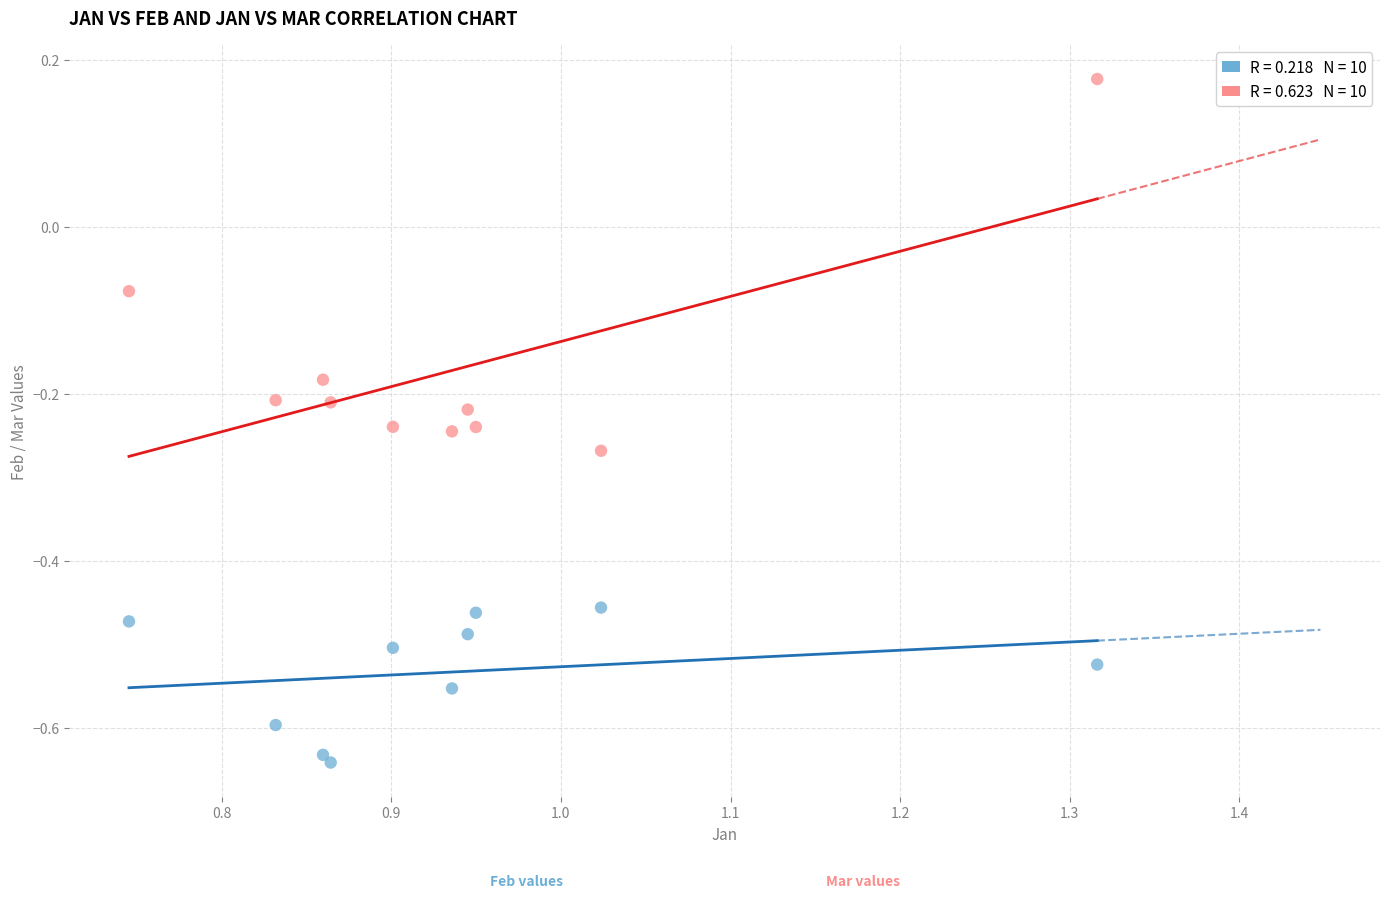

Across all data points, what is the range of Y values (max minus min)?

0.8